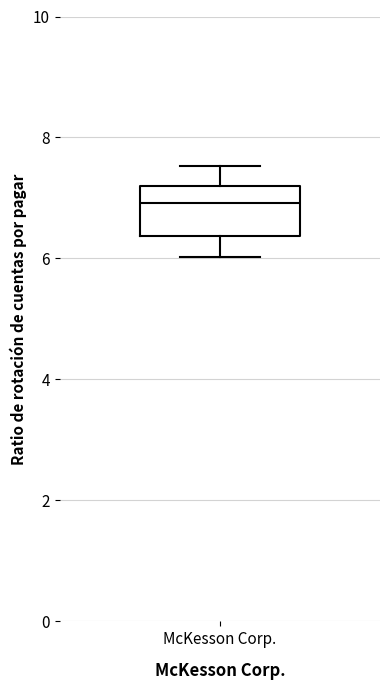

Transcribe this box plot: give where the median line is, the range the box spans, and where the two whiskers end, as read against the y-axis. The values are not printed on the chart, so give them approximately, as read against the axis.

median 7.0, box 6.4 to 7.2, whiskers 6.0 to 7.6